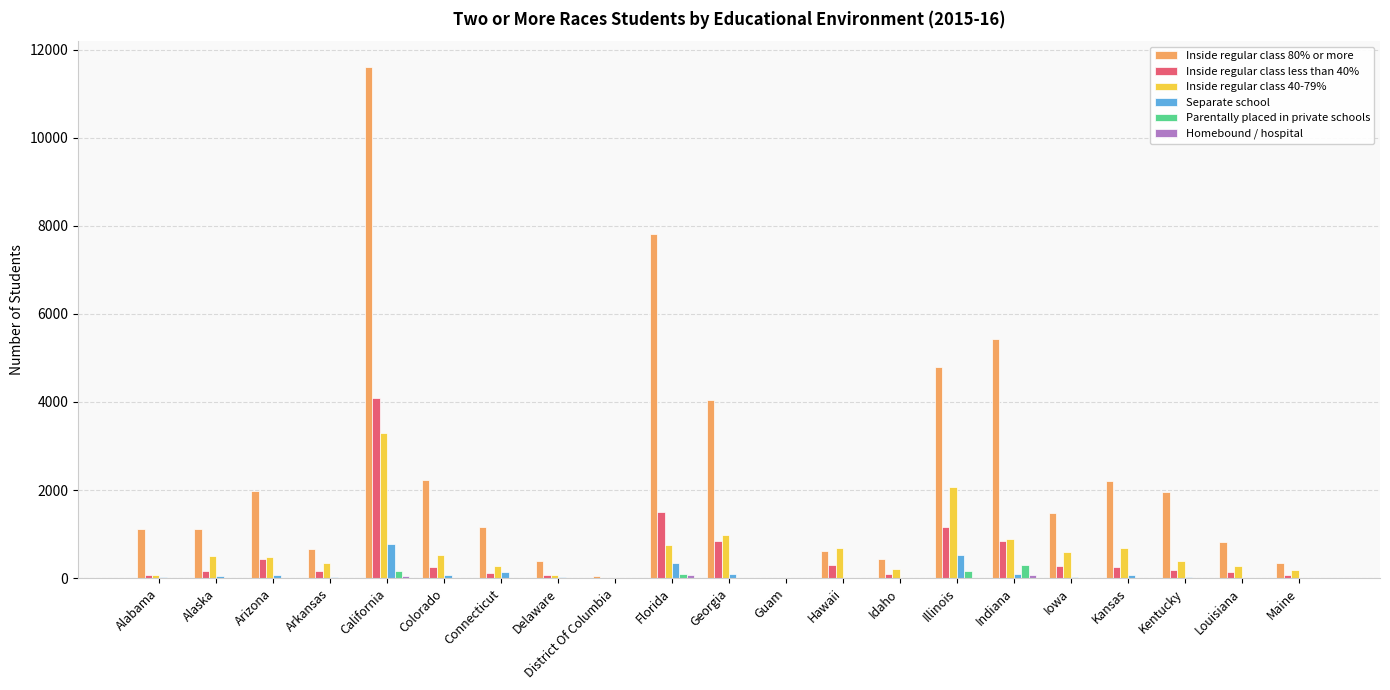

Is the value of Inside regular class 40-79% at Maine greater than the value of Inside regular class 80% or more at Iowa?

No